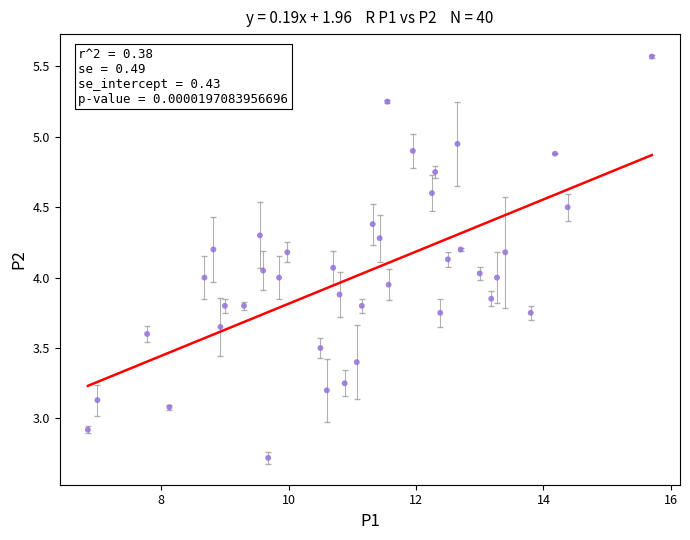

How many points are shown in the scatter plot?

40